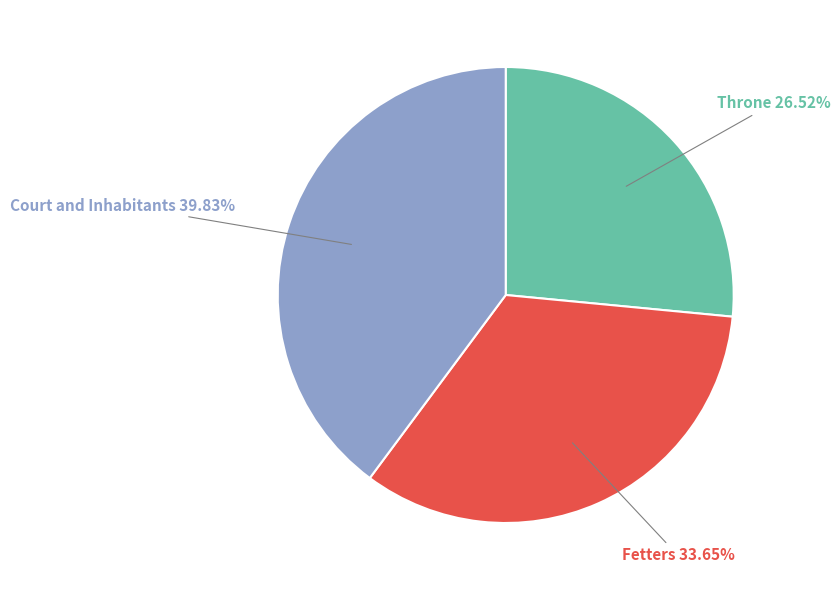

Is there a majority slice in this chart?

No